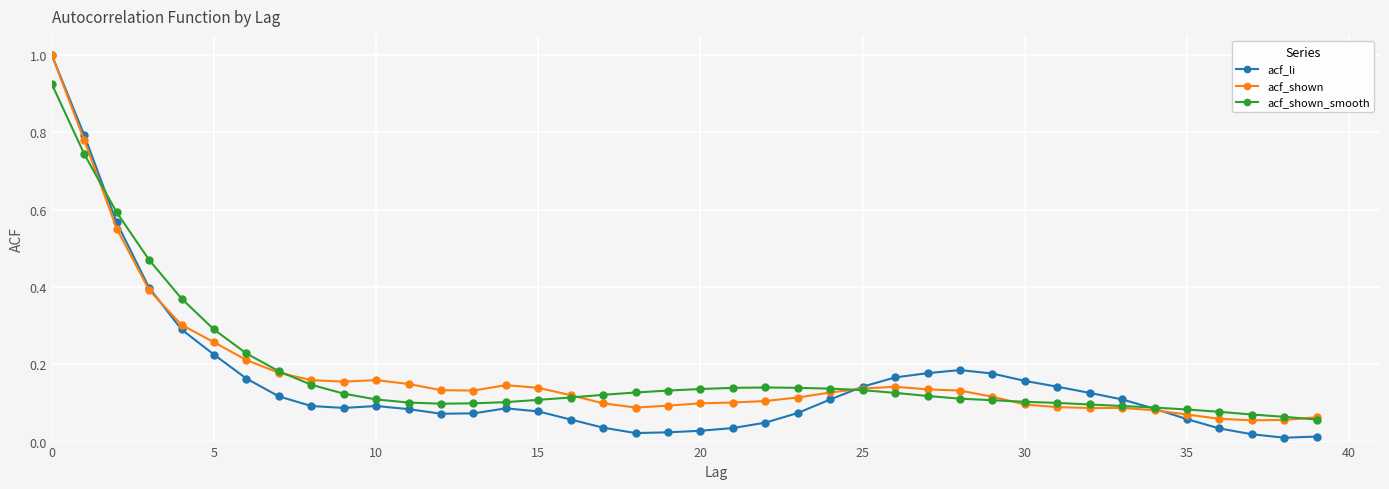

Which series has the largest range (max minus min)?

acf_li